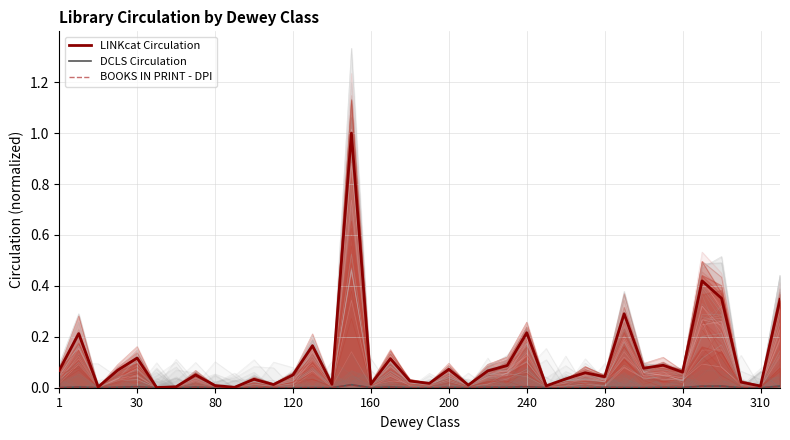

The DCLS Circulation series shows 0.0 at 19. True or false?

False